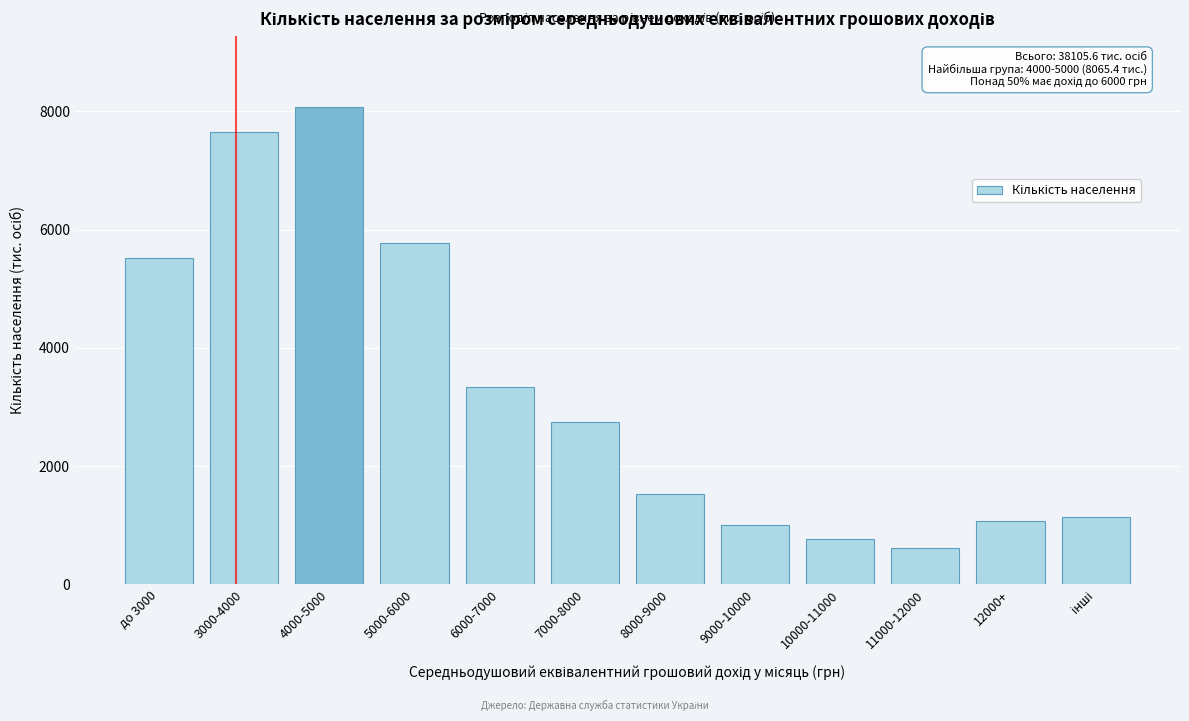

Reading left to right, what are all the values shown in this chart?

5515.7	7655.8	8065.4	5777.4	3335.6	2750.4	1536.7	1000.5	774.4	618.3	1075.4	1142.3